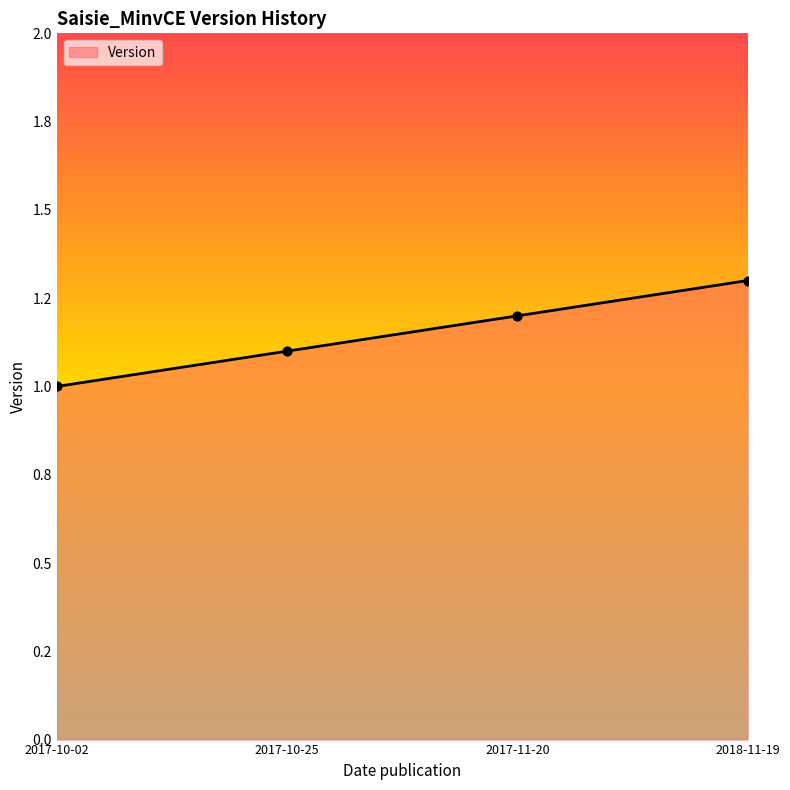

Which has a higher value, 2017-11-20 or 2018-11-19?

2018-11-19